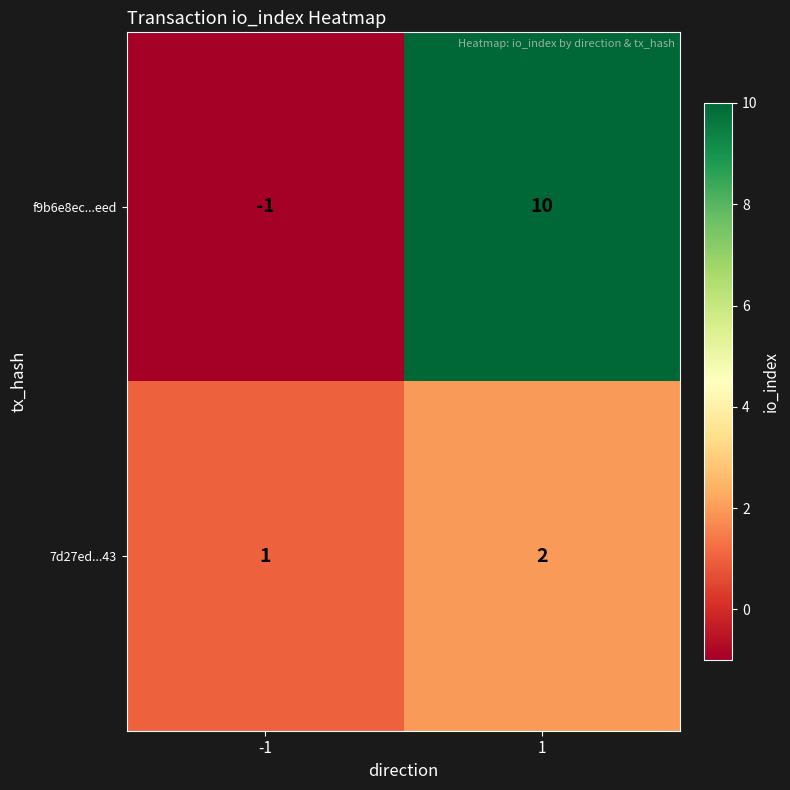

List the series in order of their peak value, highest first.

f9b6e8ec...eed, 7d27ed...43